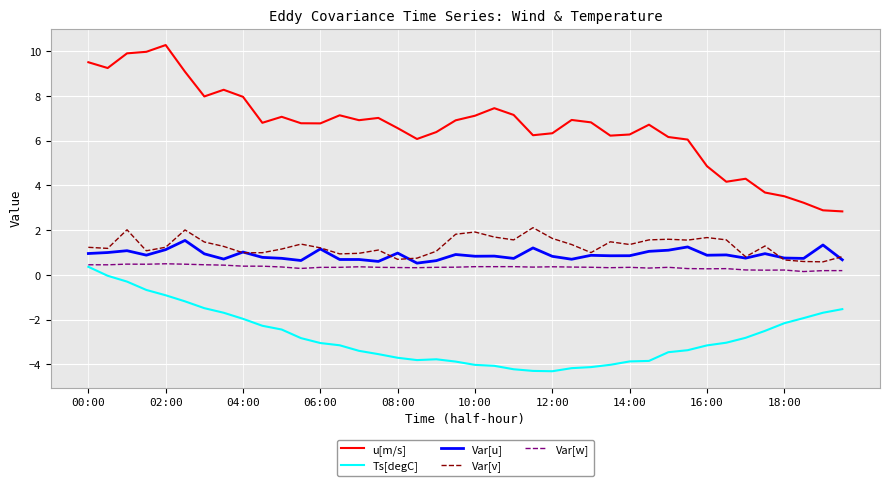

Which series has the largest range (max minus min)?

u[m/s]